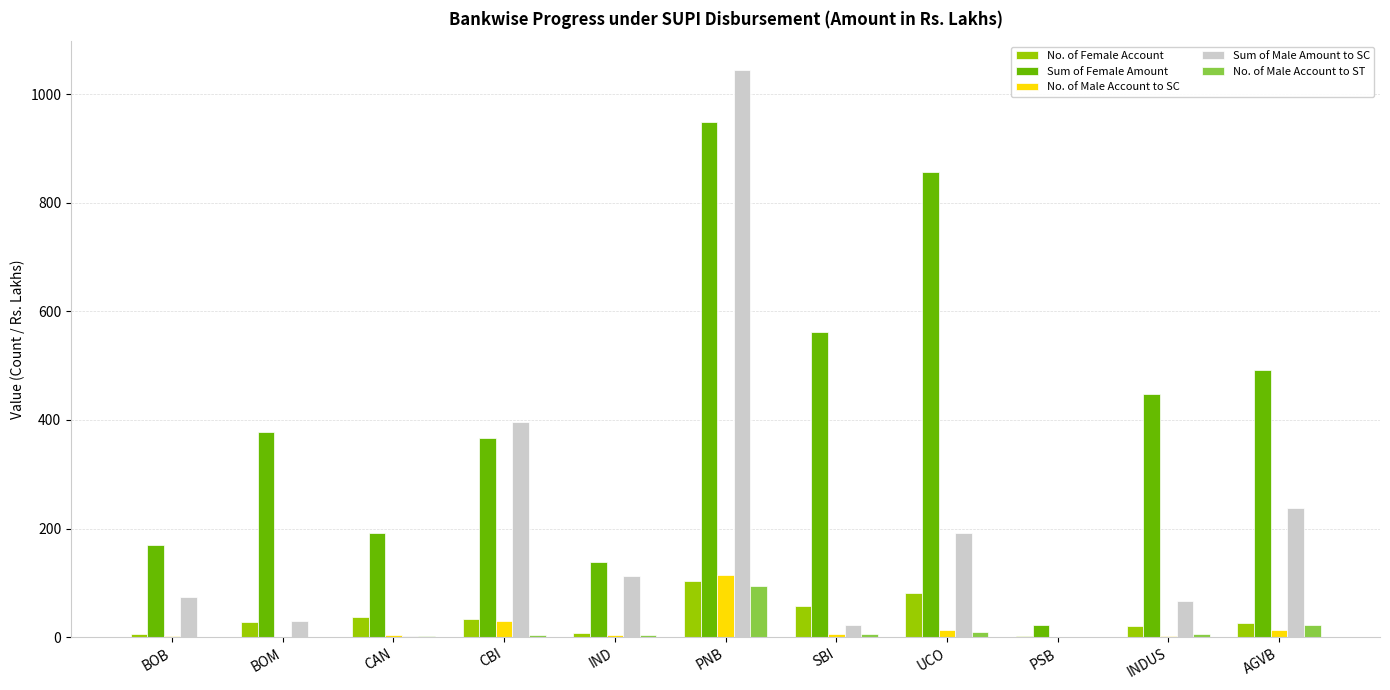

At which category does the chart reach its peak across all series?

PNB